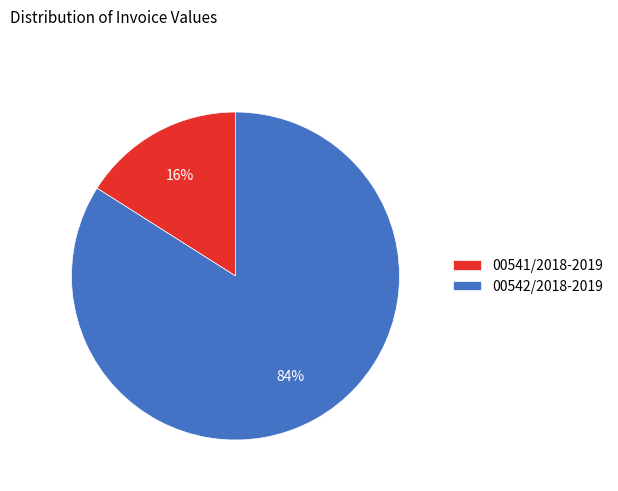

Combined, do 00542/2018-2019 and 00541/2018-2019 account for over 50%?

Yes